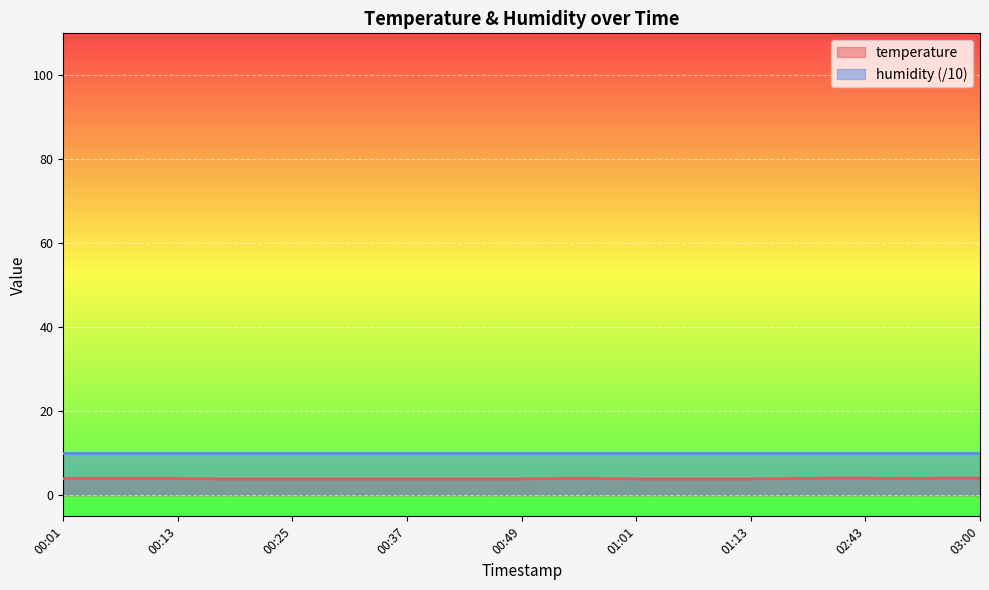

How many lines are shown in the chart?

2